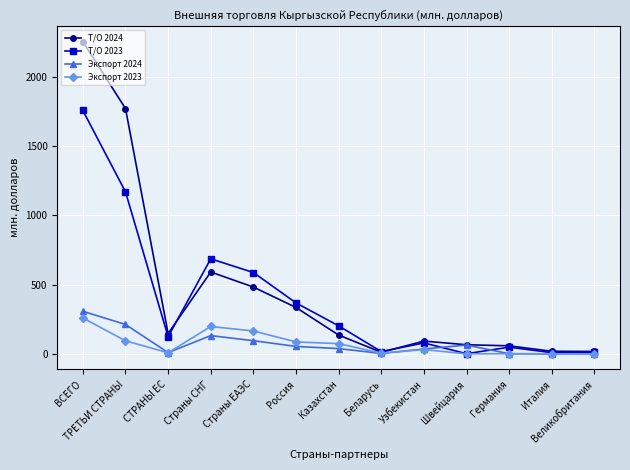

Does the chart have visible grid lines?

Yes